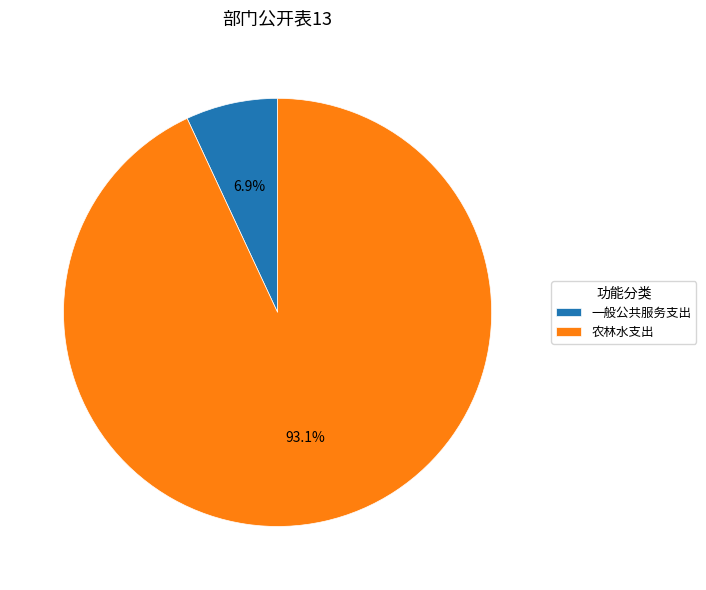

To the nearest percent, what is the combined percentage of 农林水支出 and 一般公共服务支出?

100%